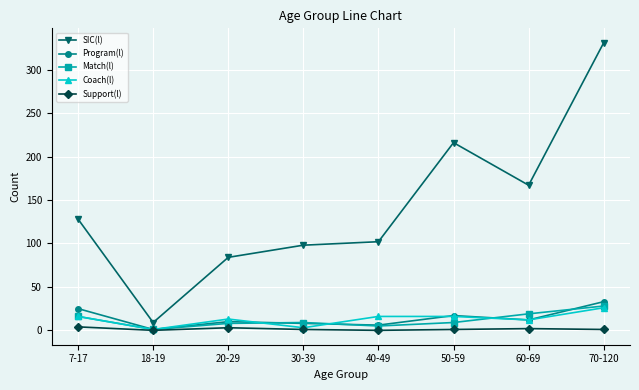

True or false: Program(l) and SIC(l) intersect in this chart.

False